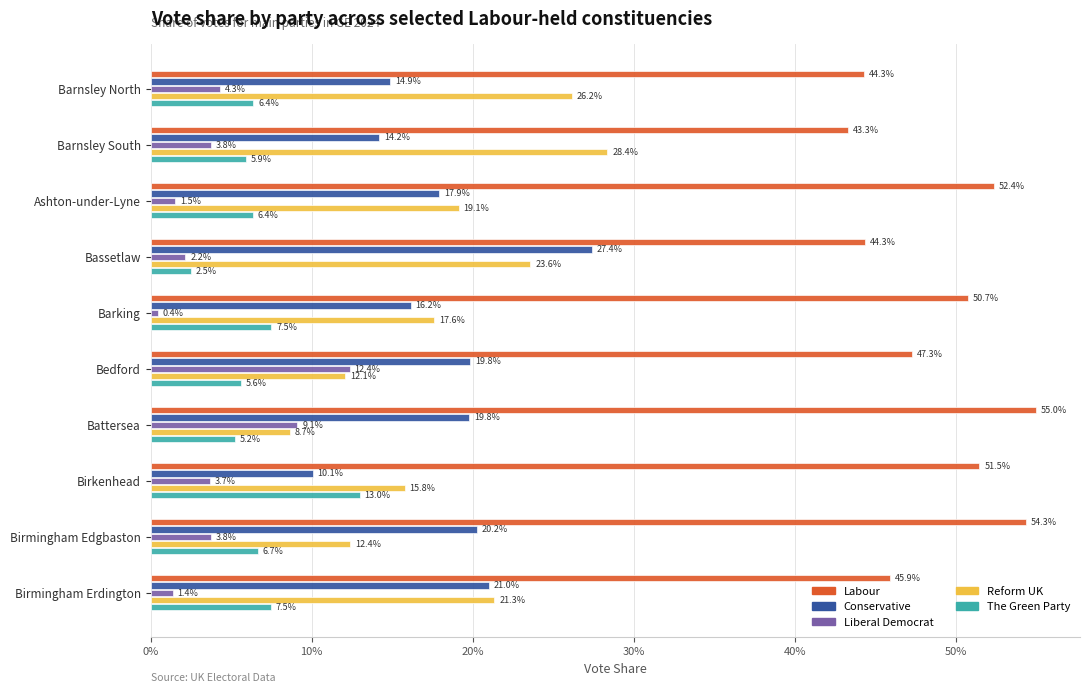

What are all the series names shown in the legend?

Labour, Conservative, Liberal Democrat, Reform UK, The Green Party